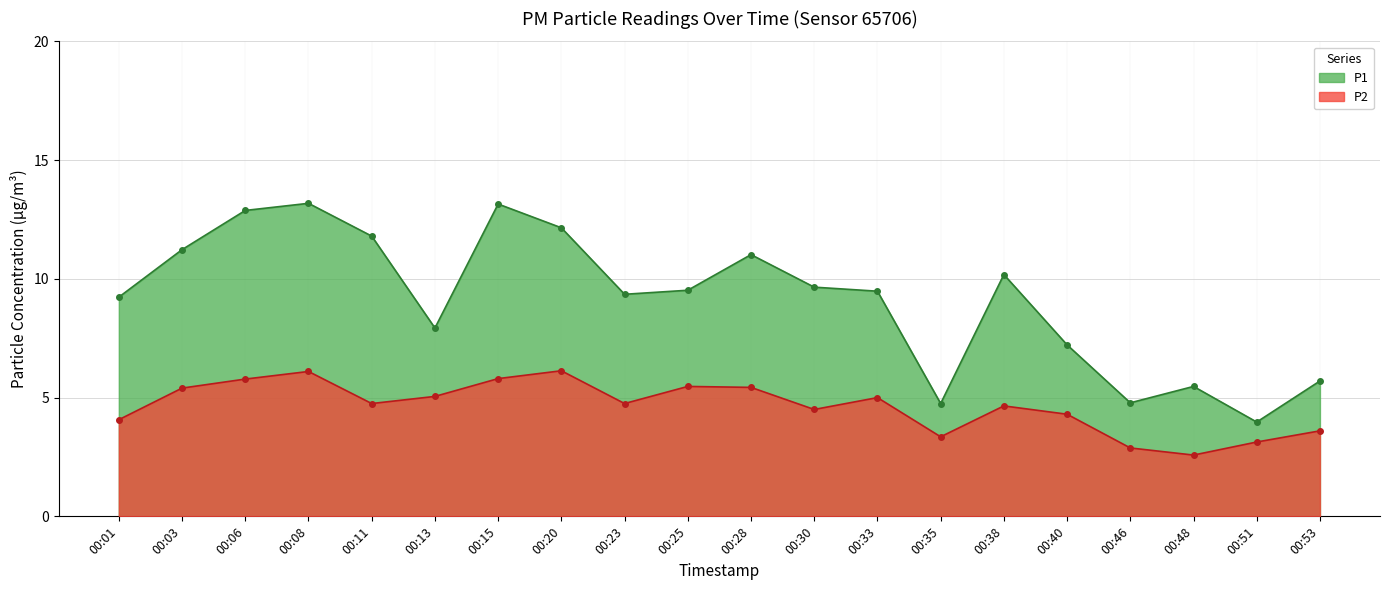

The P1 series shows 4.8 at 00:25. True or false?

False